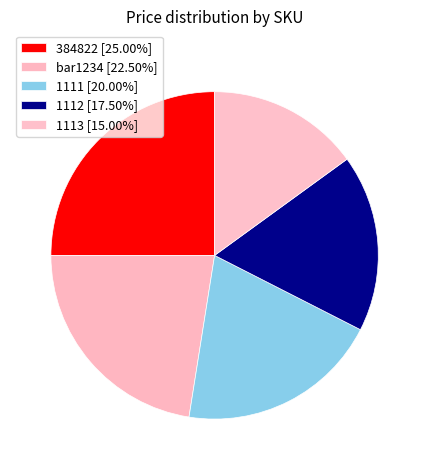

Which category has the biggest portion of the pie?

384822